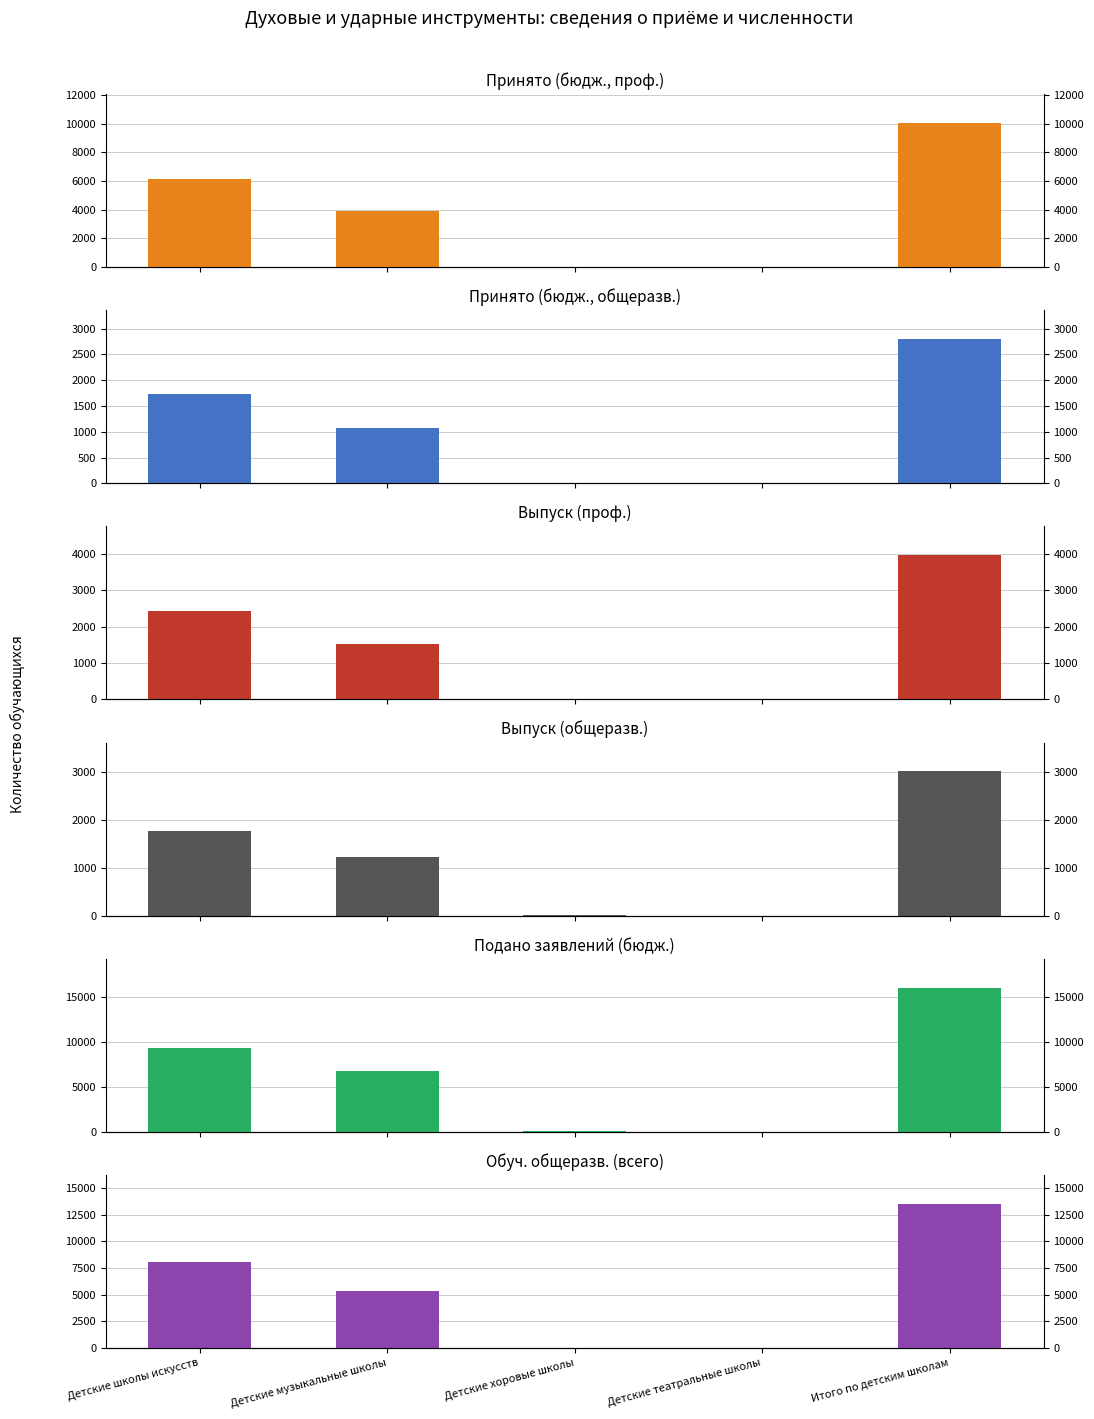

Does the chart contain stacked bars?

No